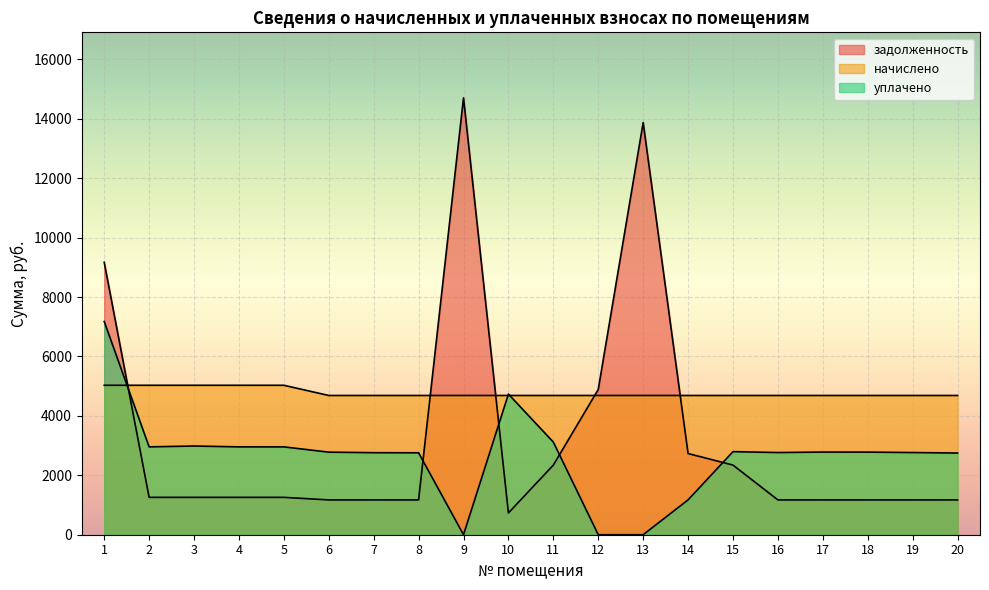

Is the value of начислено at 4 greater than the value of задолженность at 18?

Yes